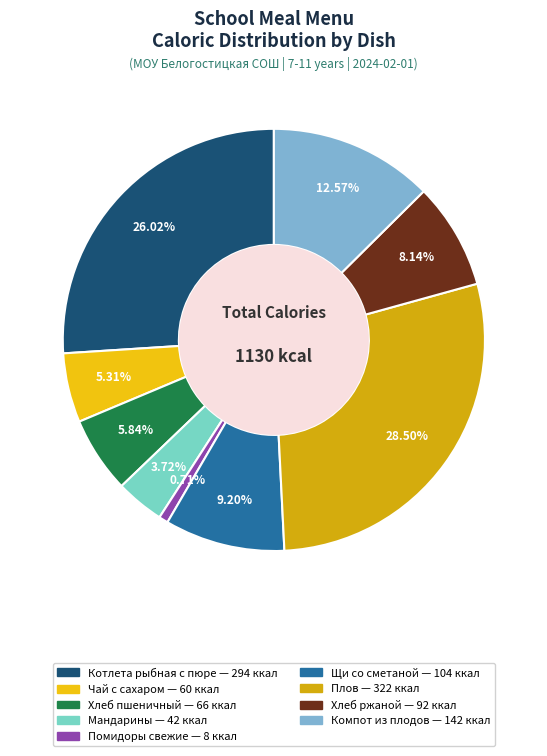

To the nearest percent, what is the difference between the largest and smallest slice percentages?

28%